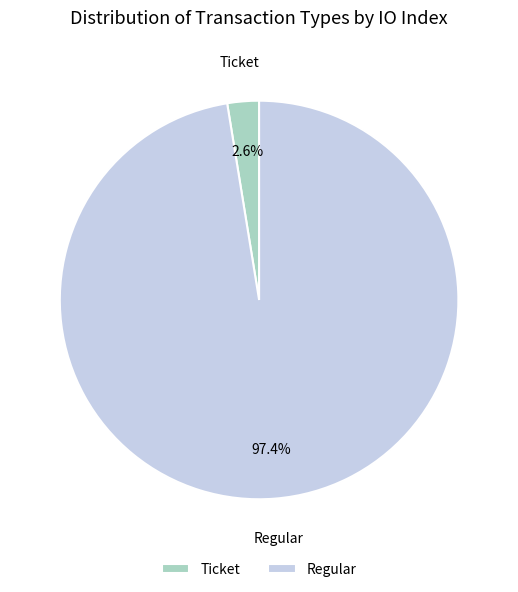

Count the number of slices in the pie.

2